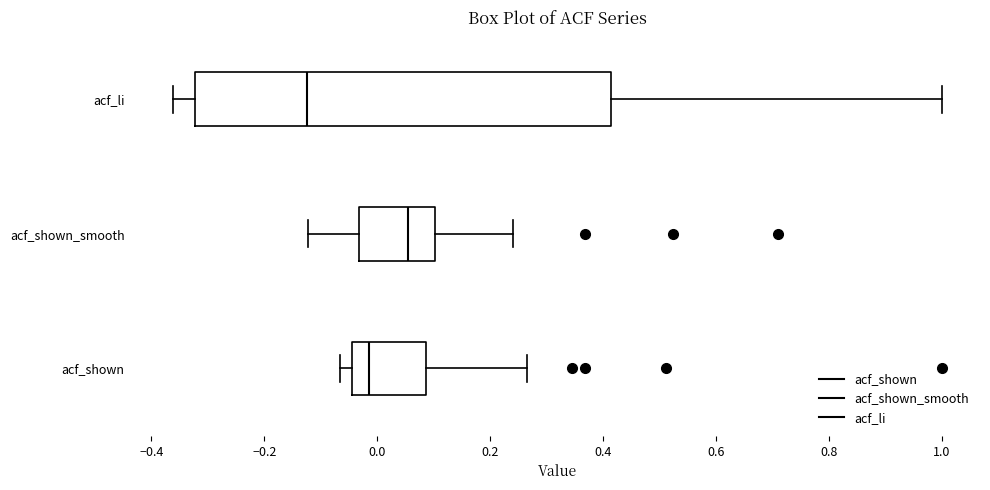

Reading bottom to top, read every box against the x-axis: the position of its median line, the range the box covers, and the ends of its whiskers. The values are not printed on the chart, so give them approximately, as read against the axis.

acf_shown: median -0.02, box -0.04 to 0.08, whiskers -0.06 to 0.26
acf_shown_smooth: median 0.06, box -0.04 to 0.10, whiskers -0.12 to 0.24
acf_li: median -0.12, box -0.32 to 0.42, whiskers -0.36 to 1.00